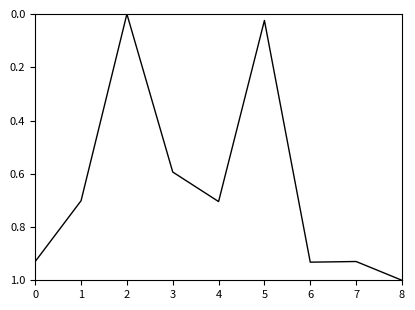

What is the difference between the values at 7 and 3?

0.3